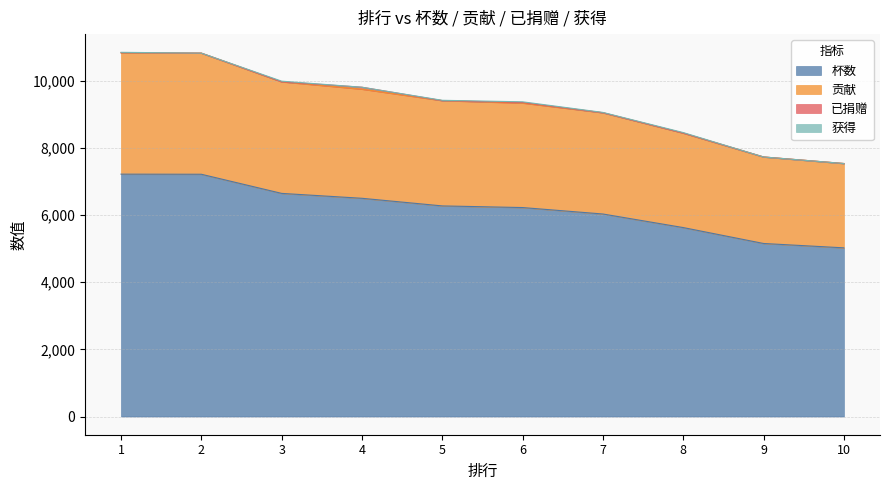

Where does the 杯数 series first go above 6273?

1